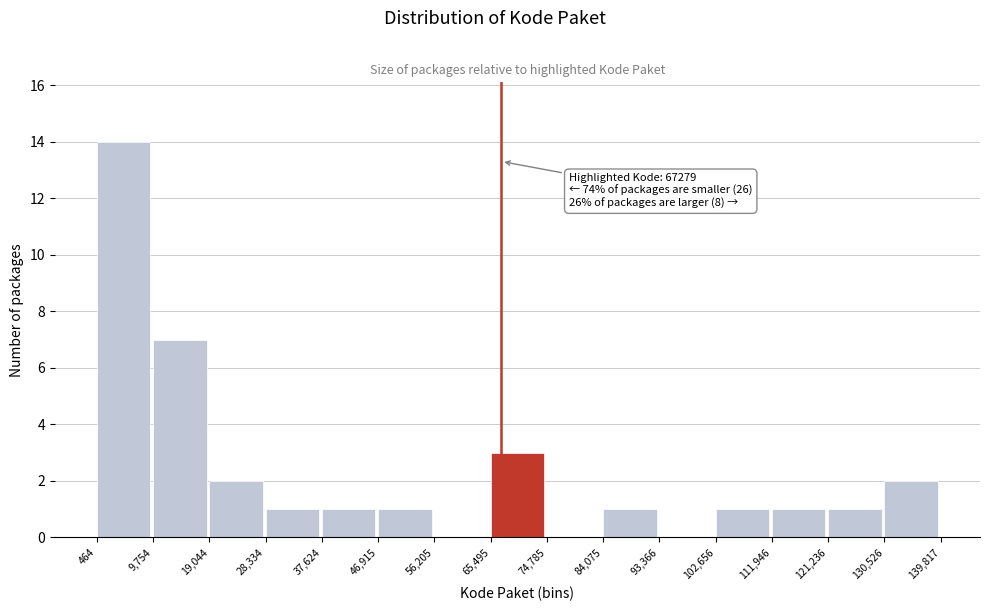

Over which range of the x-axis is the bar tallest?

464 to 9,754